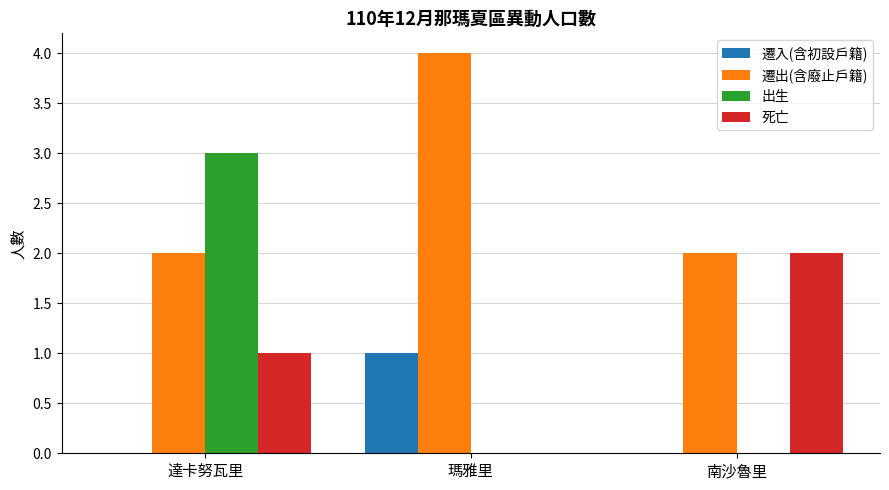

Which category has the highest value in the 遷入(含初設戶籍) series?

瑪雅里